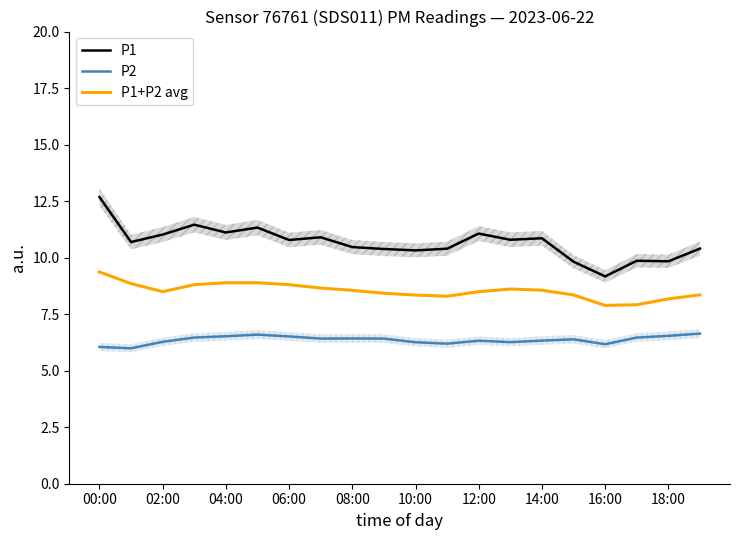

True or false: P1+P2 avg has a value of 7.9 at 16:00.

True